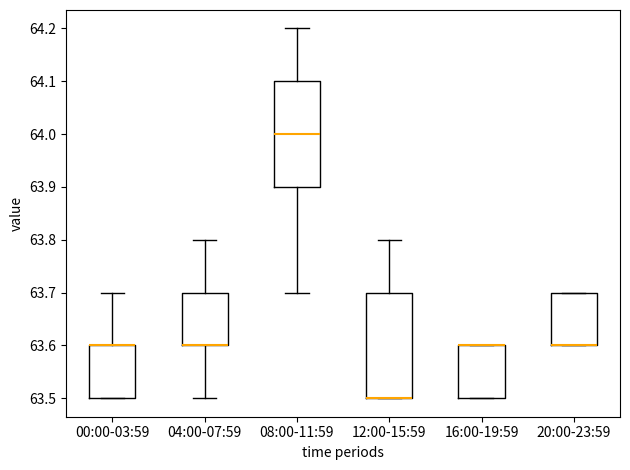

Where is the lower edge of the box for 04:00-07:59 on the y-axis? The values are not printed on the chart, so give them approximately, as read against the axis.

63.6